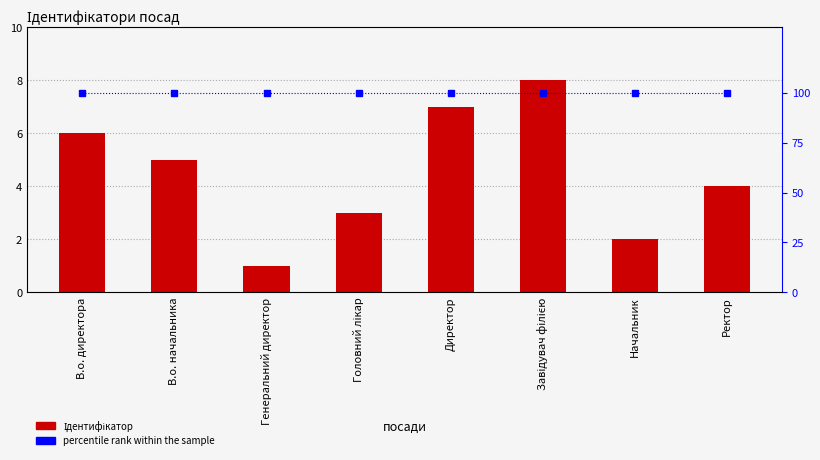

List the labels in order of Ідентифікатор value, largest first.

Завідувач філією, Директор, В.о. директора, В.о. начальника, Ректор, Головний лікар, Начальник, Генеральний директор